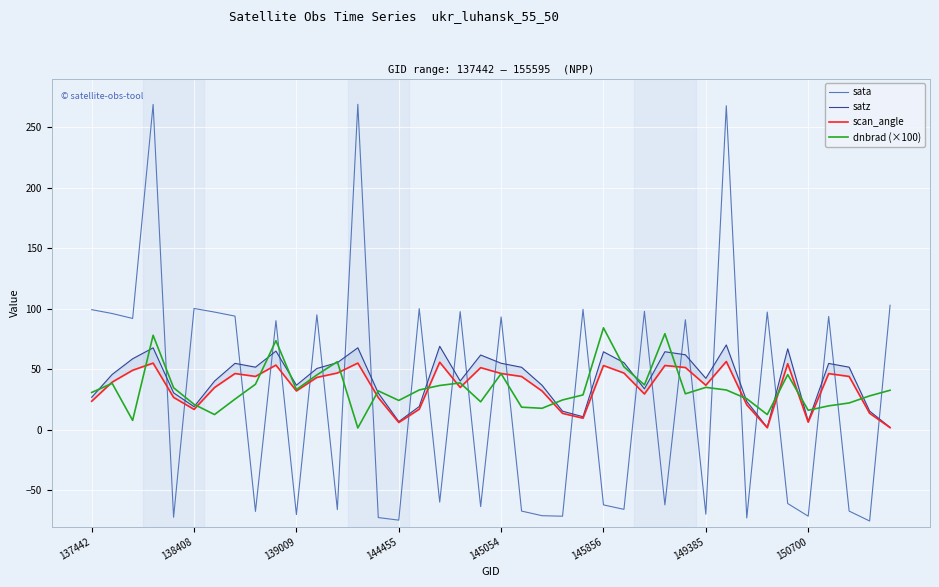

How many distinct data groups are displayed?

4